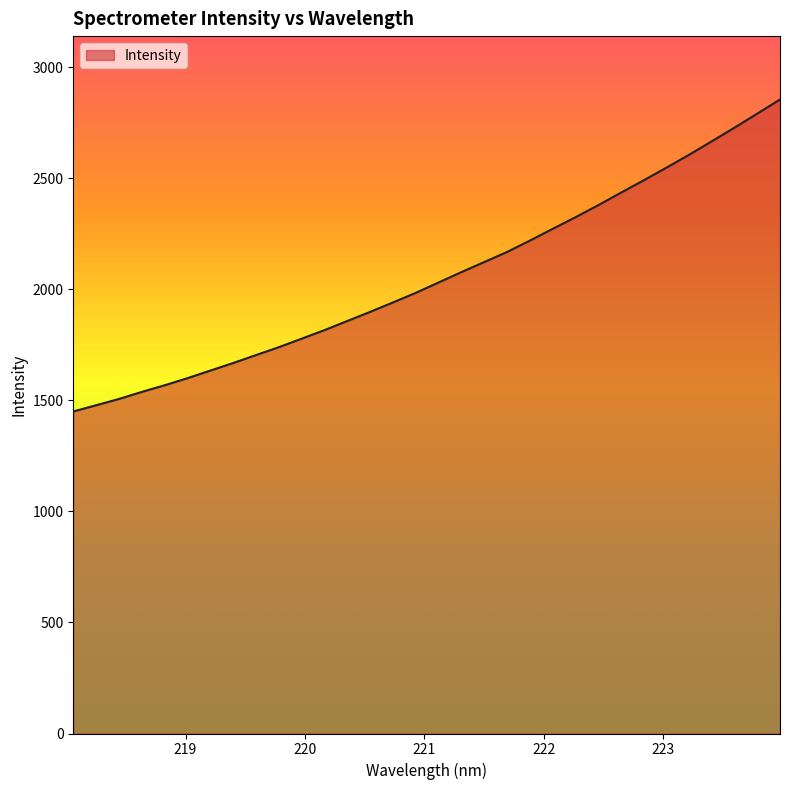

What is the maximum value shown in the chart?

2854.0